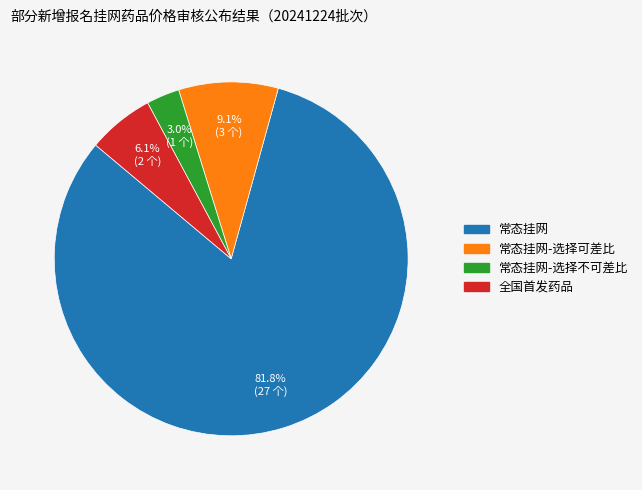

Is there any slice that represents more than half of the pie?

Yes